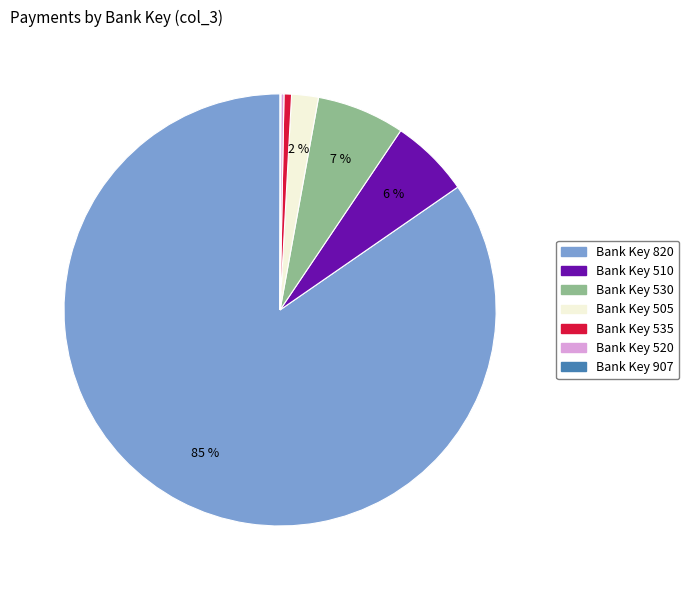

Which has a higher value, Bank Key 505 or Bank Key 535?

Bank Key 505